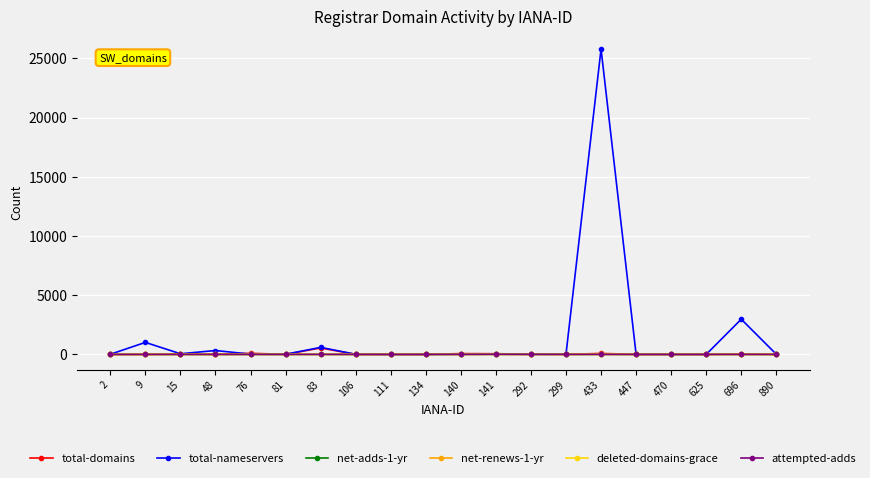

What is the total value across all series at 141?

121